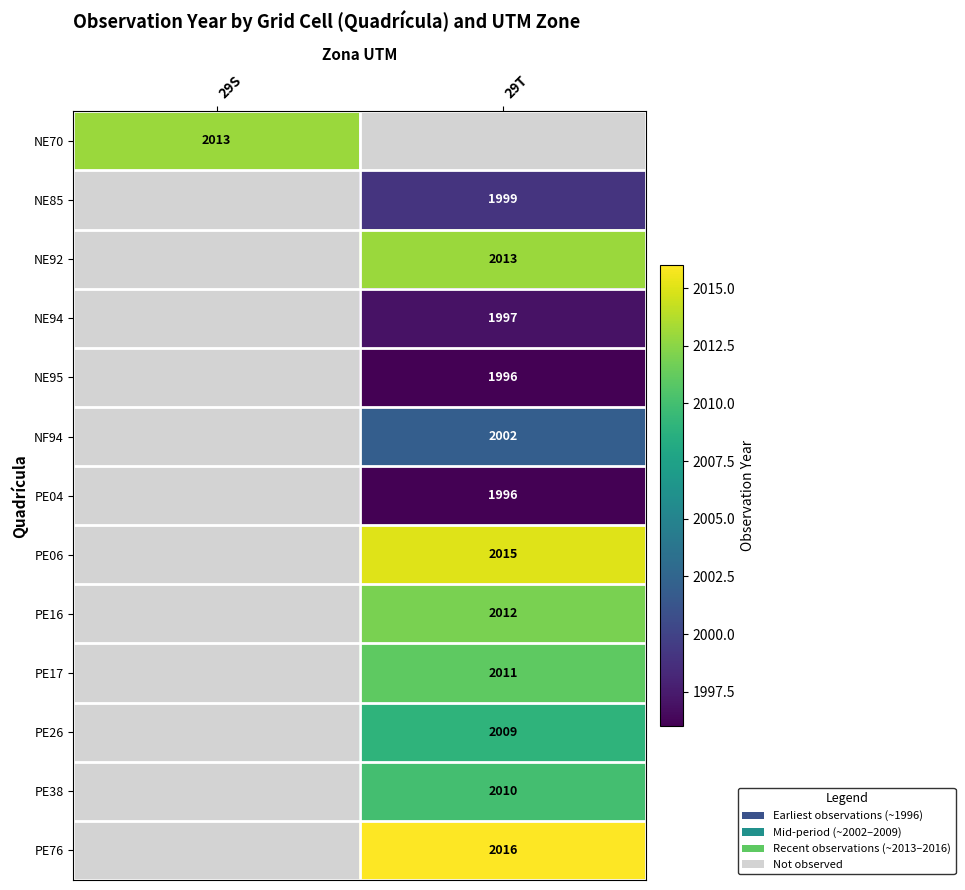

Is the value of NF94 at 29T greater than the value of PE38 at 29T?

No